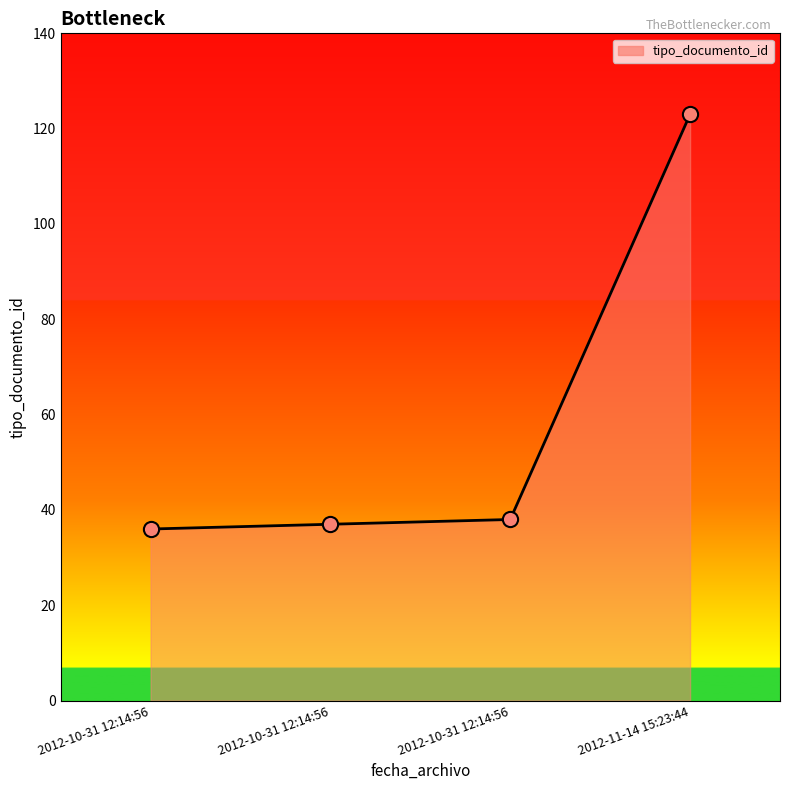

What is the change in value from 2012-10-31 12:14:56 to 2012-11-14 15:23:44?

+87